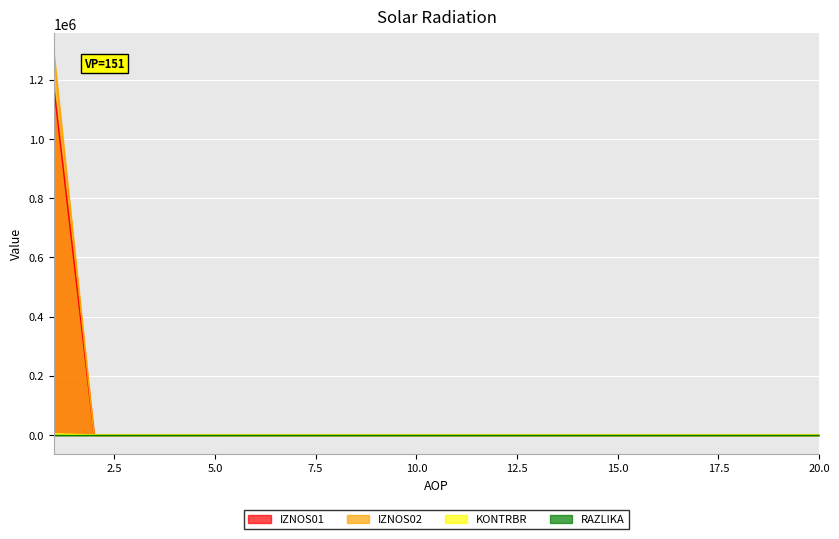

What is the greatest value displayed?

1291370.0